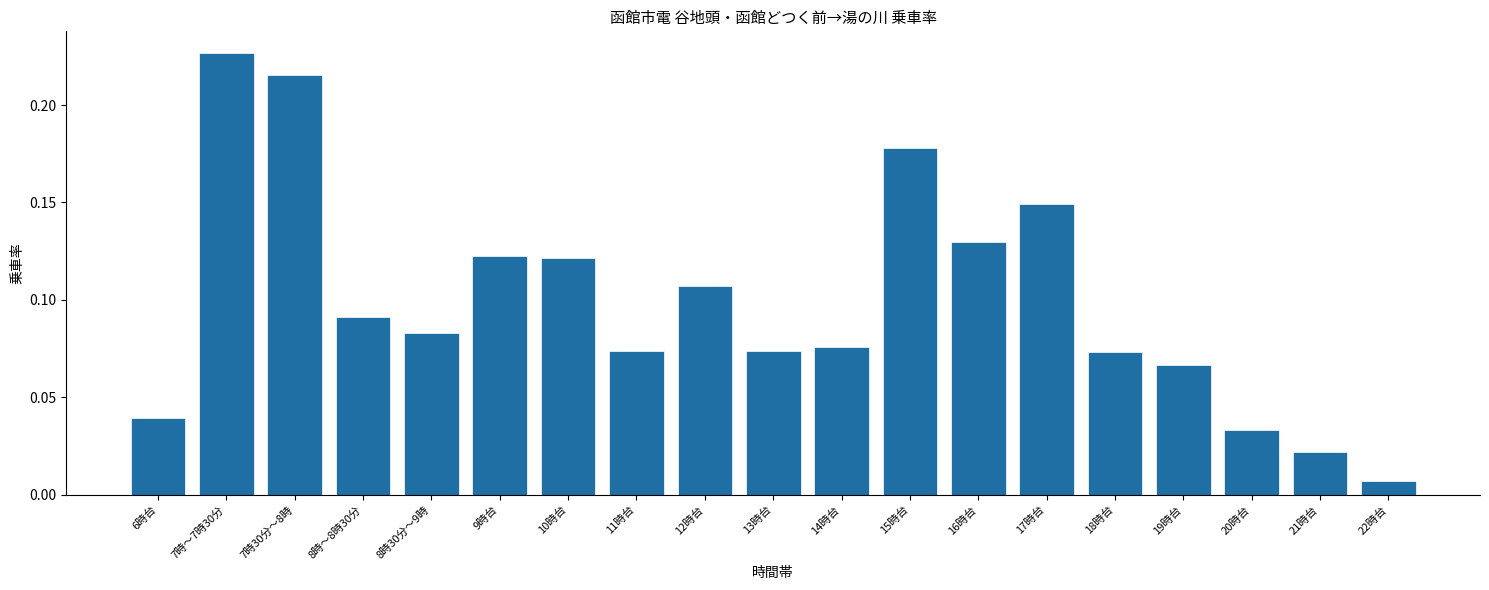

How many categories are shown in the chart?

19